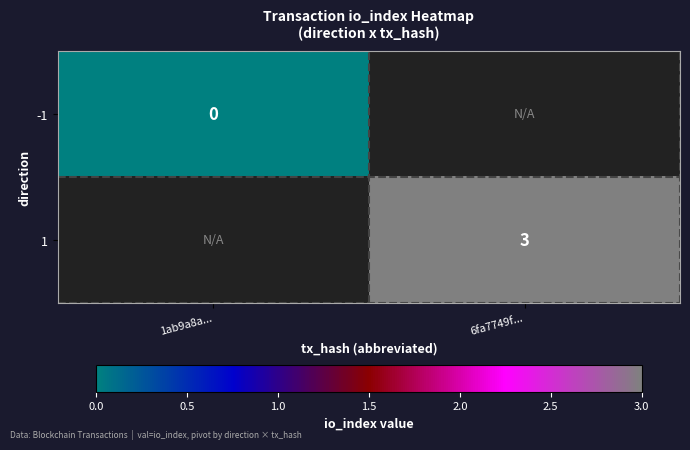

The 1 series shows 3 at 6fa7749f.... True or false?

True